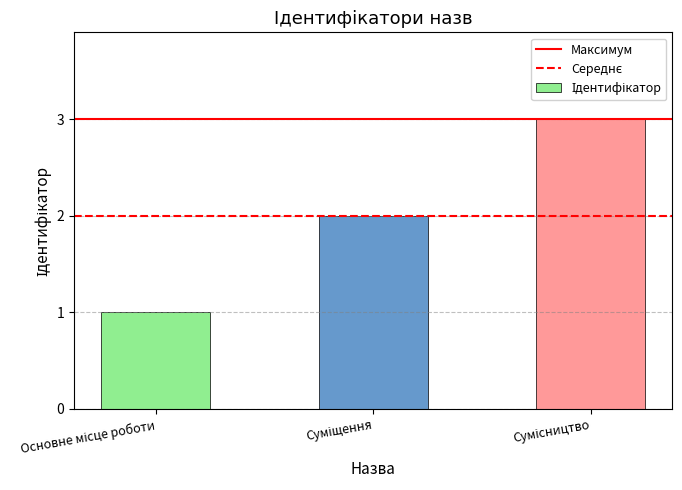

What is the greatest value displayed?

3